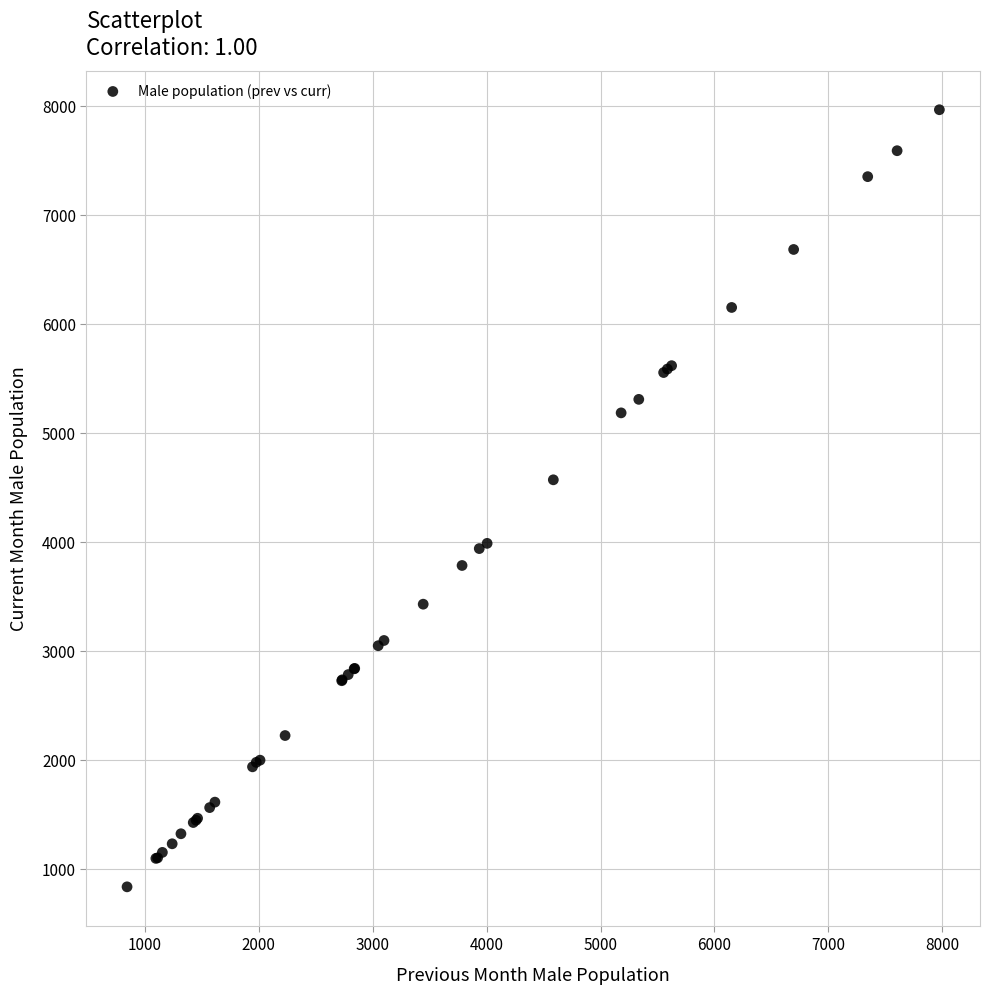

What Y value in the scatter plot is closest to 4403?

4573